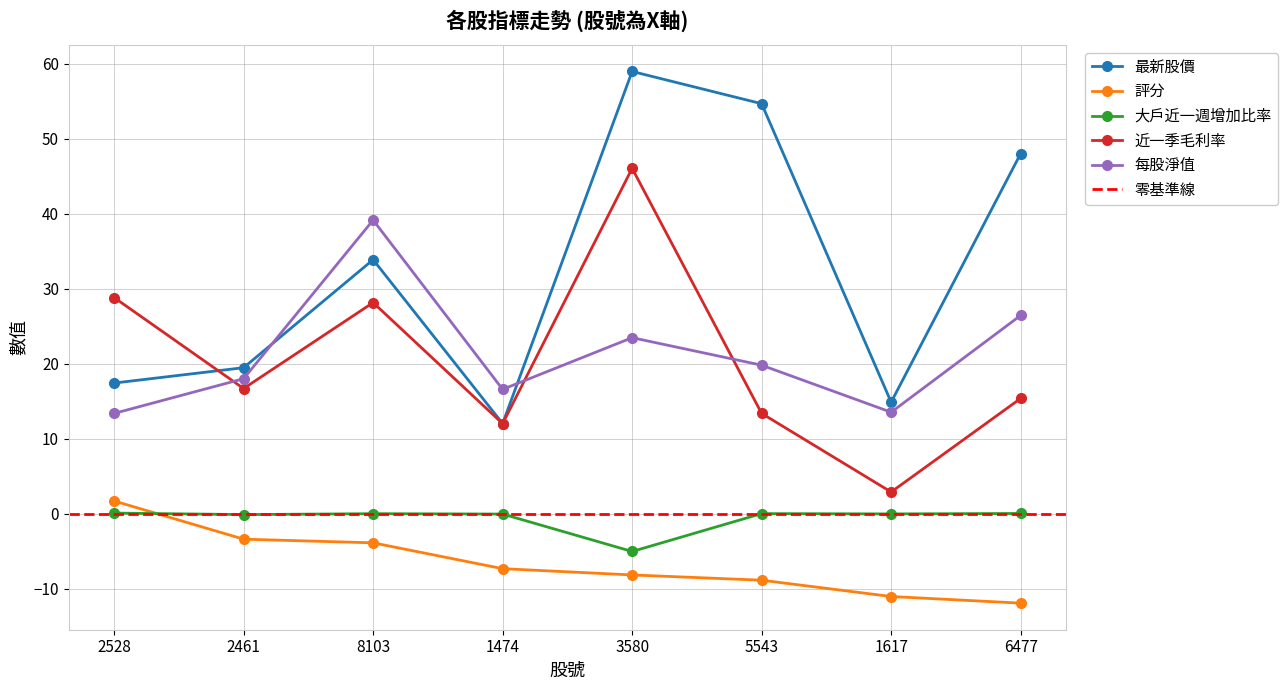

What is the average value of the 大戶近一週增加比率 series?

-0.6